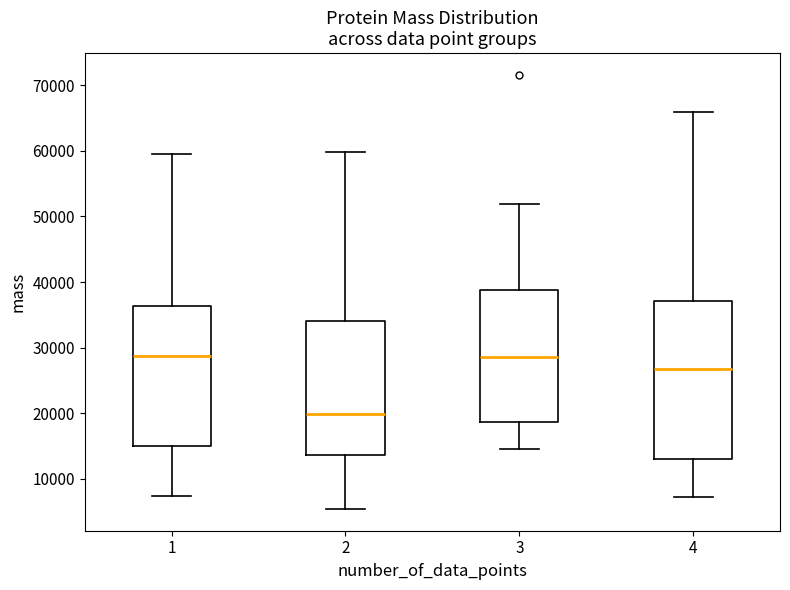

Which box is the tallest, from its lower edge to its upper edge?

4